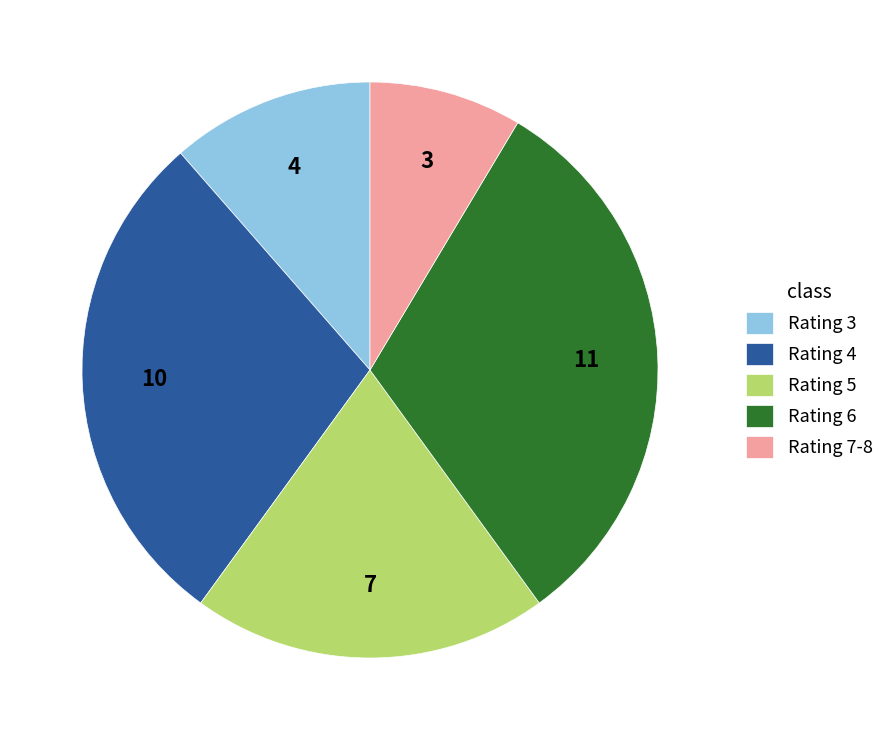

How many slices are in this pie chart?

5